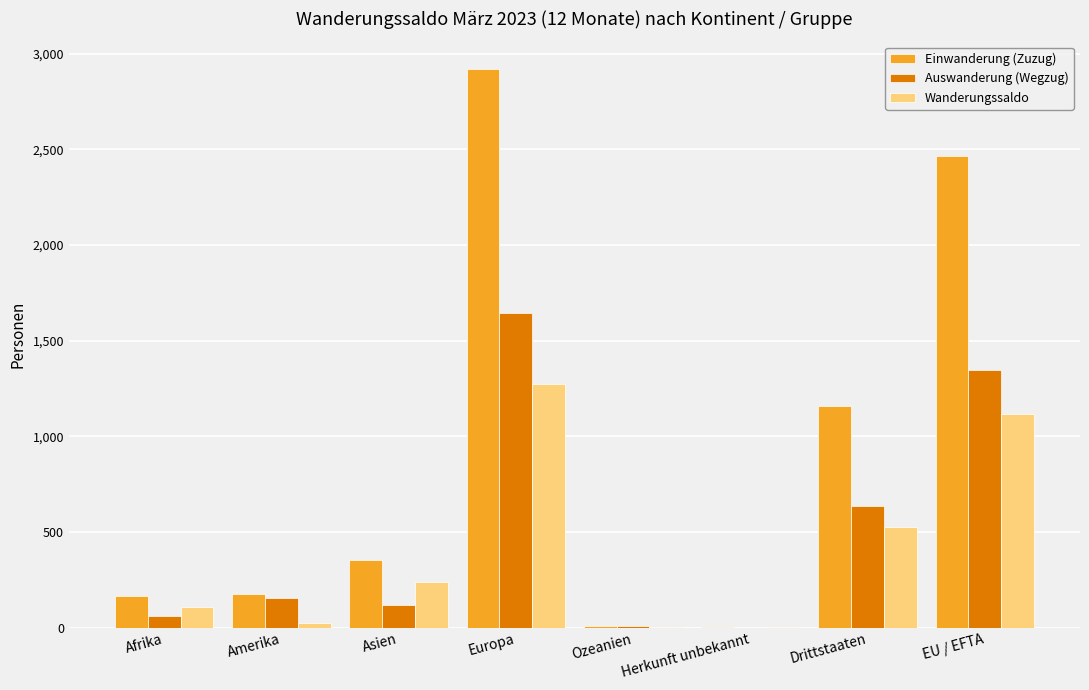

How many categories are shown in the chart?

8